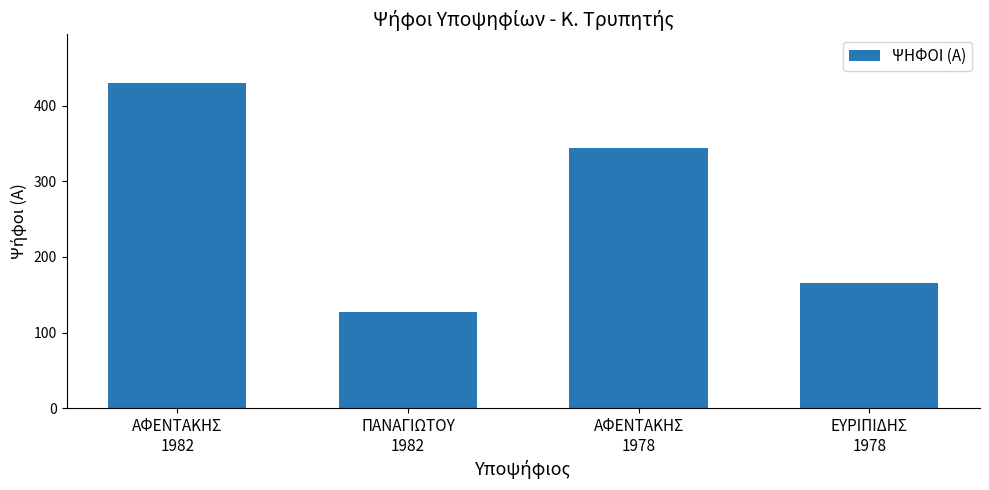

What is the sum of all values?

1066